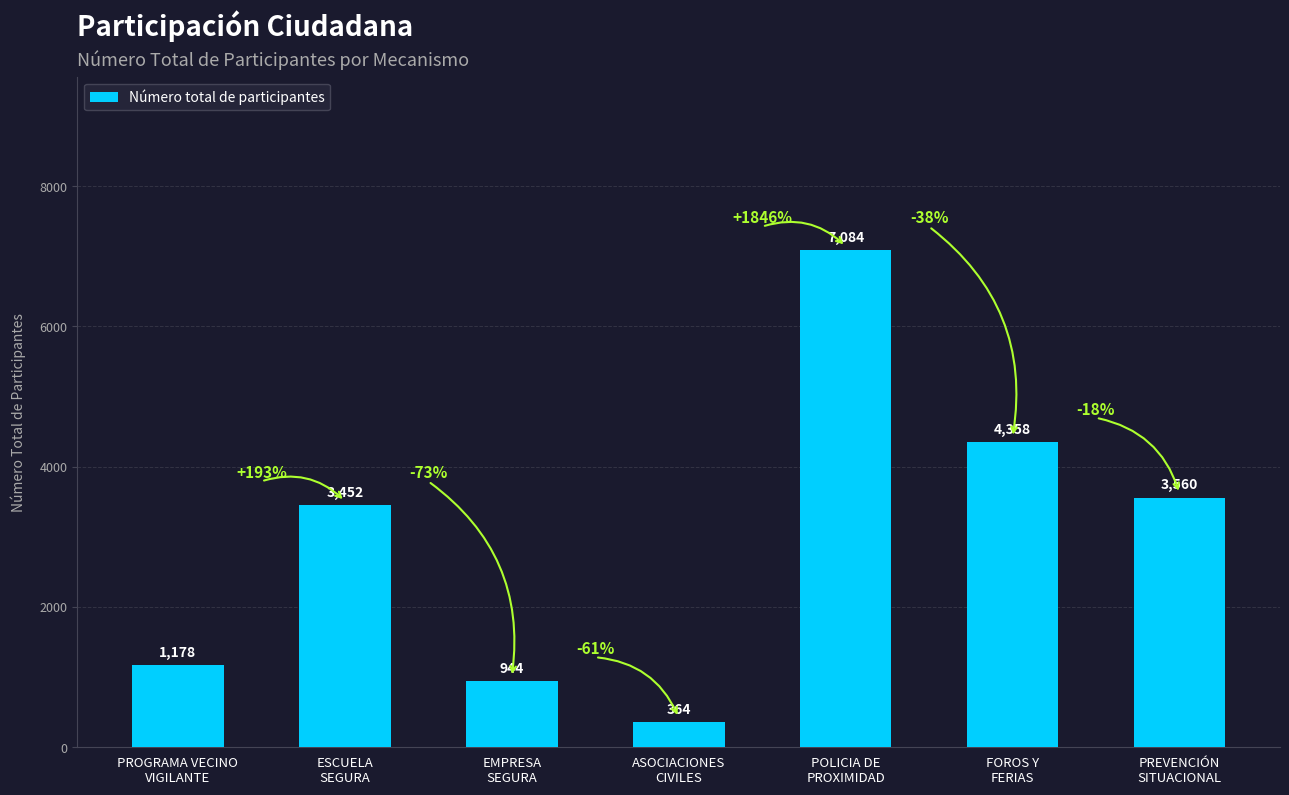

What is the value of the 5th bar from the left?

7084